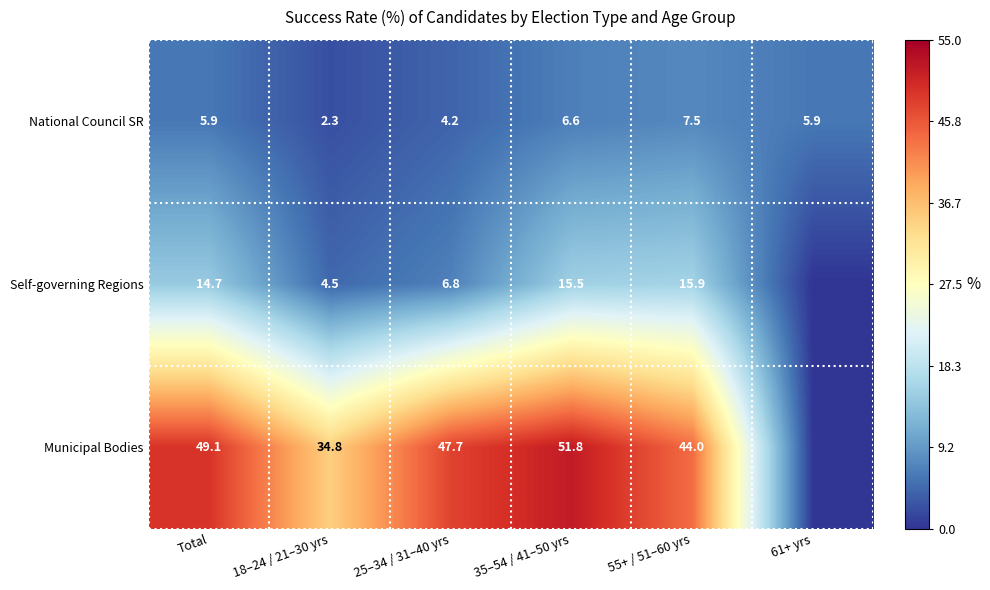

At which label is National Council SR closest to 4?

25–34 / 31–40 yrs